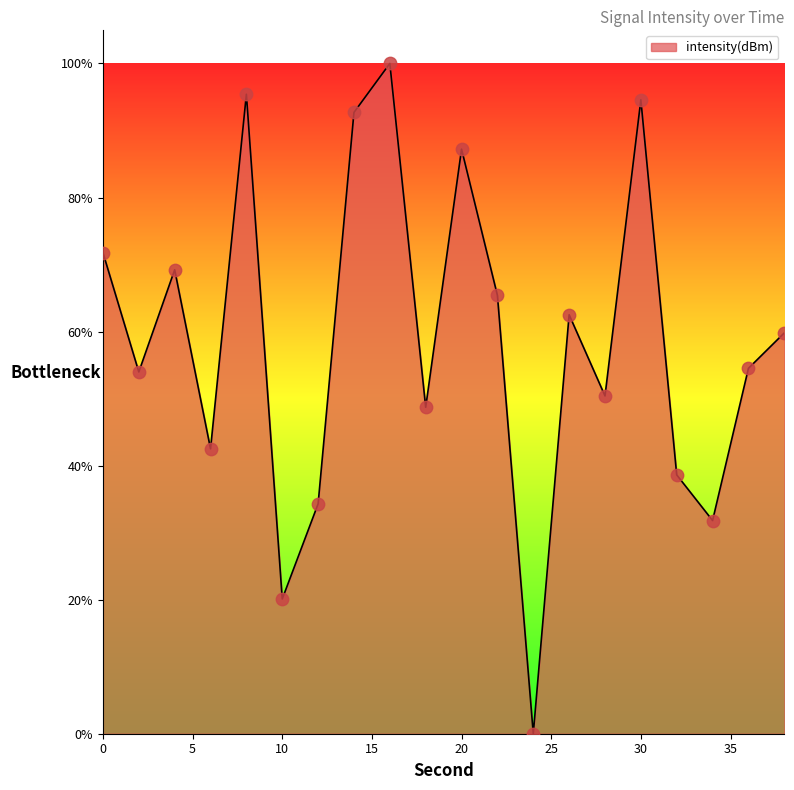

What is the difference between the maximum and minimum values?

100.0